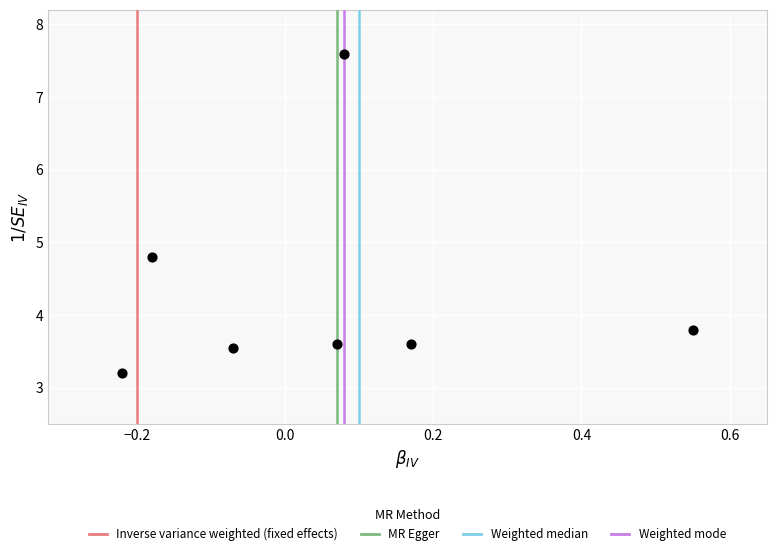

What is the range of X values (max minus min)?

0.8